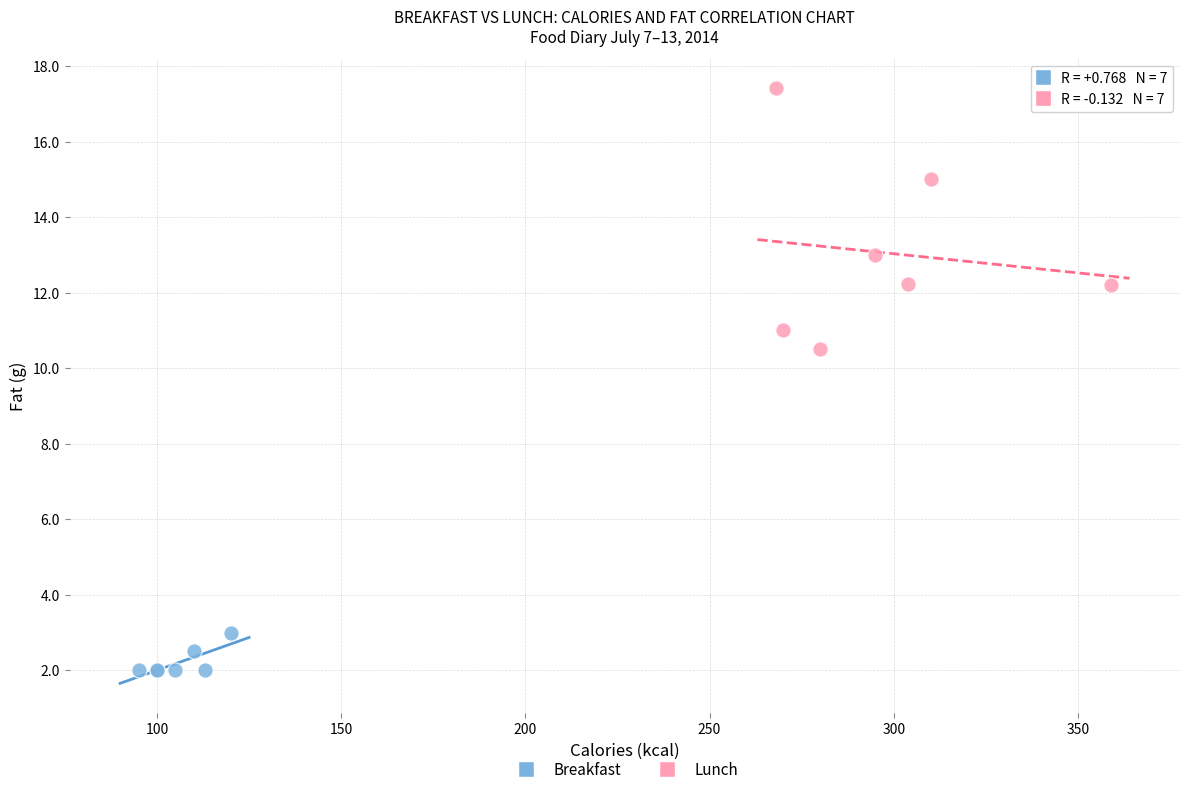

Which series has the widest spread of Y values?

Lunch